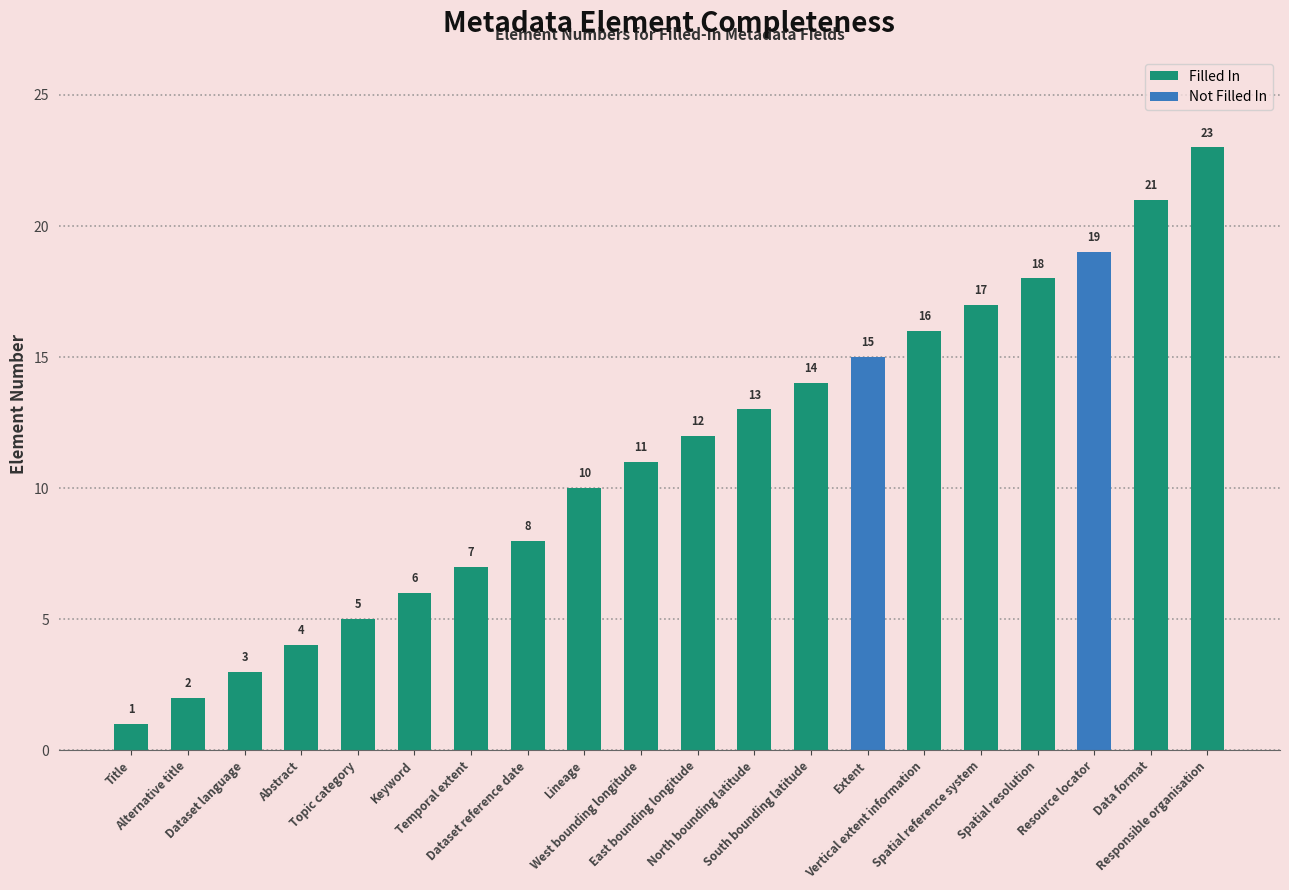

Is it true that the value at East bounding longitude is 5?

False